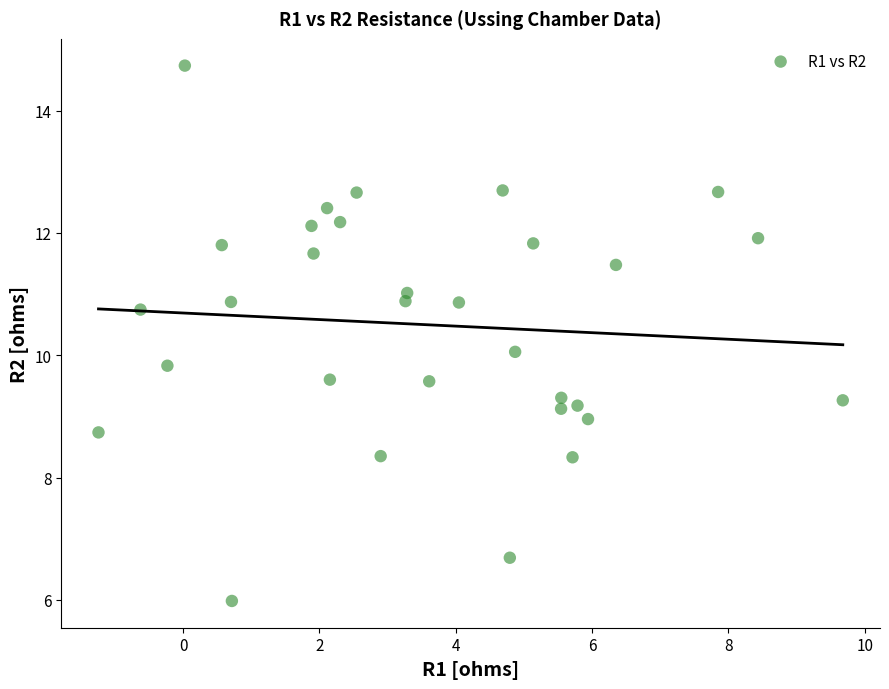

What is the range of X values (max minus min)?

10.9